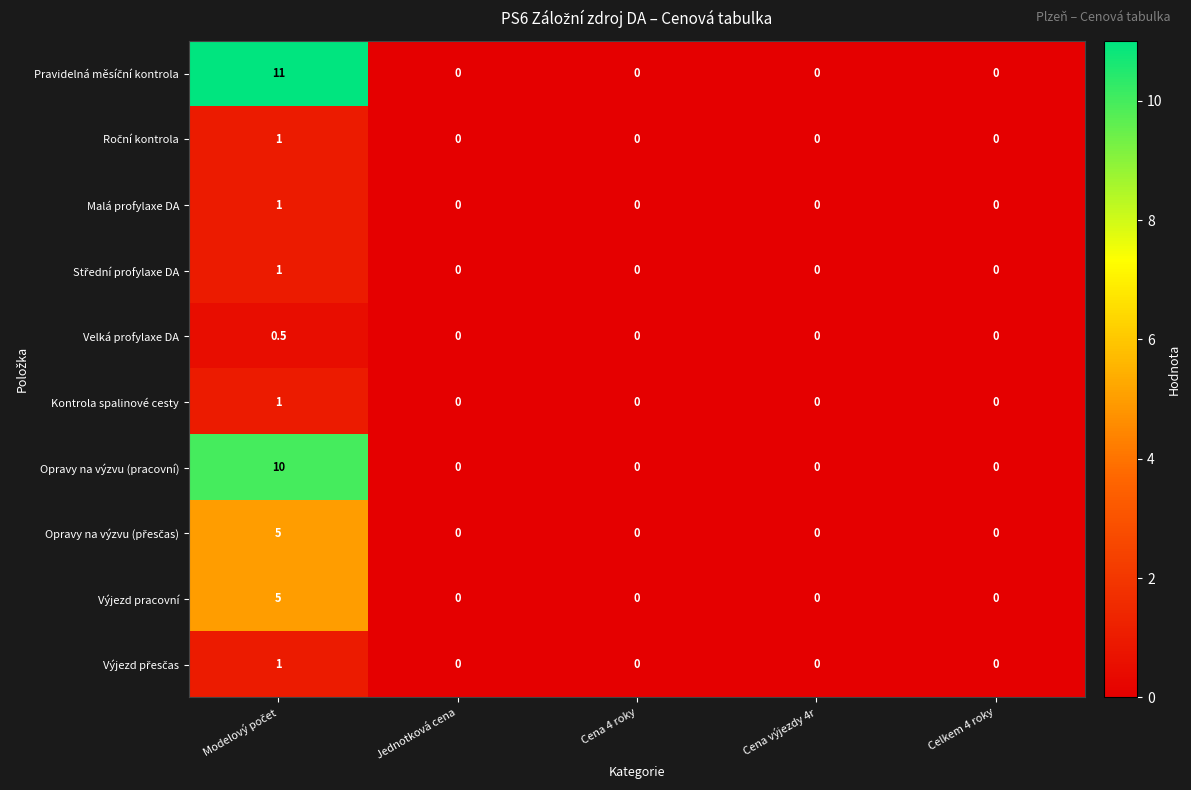

What is the difference between the maximum and second lowest values in the Kontrola spalinové cesty series?

1.0